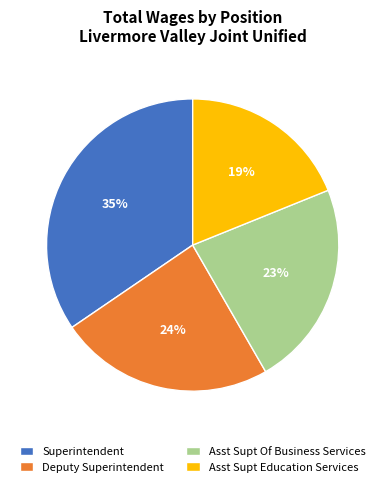

How many segments does this pie chart have?

4